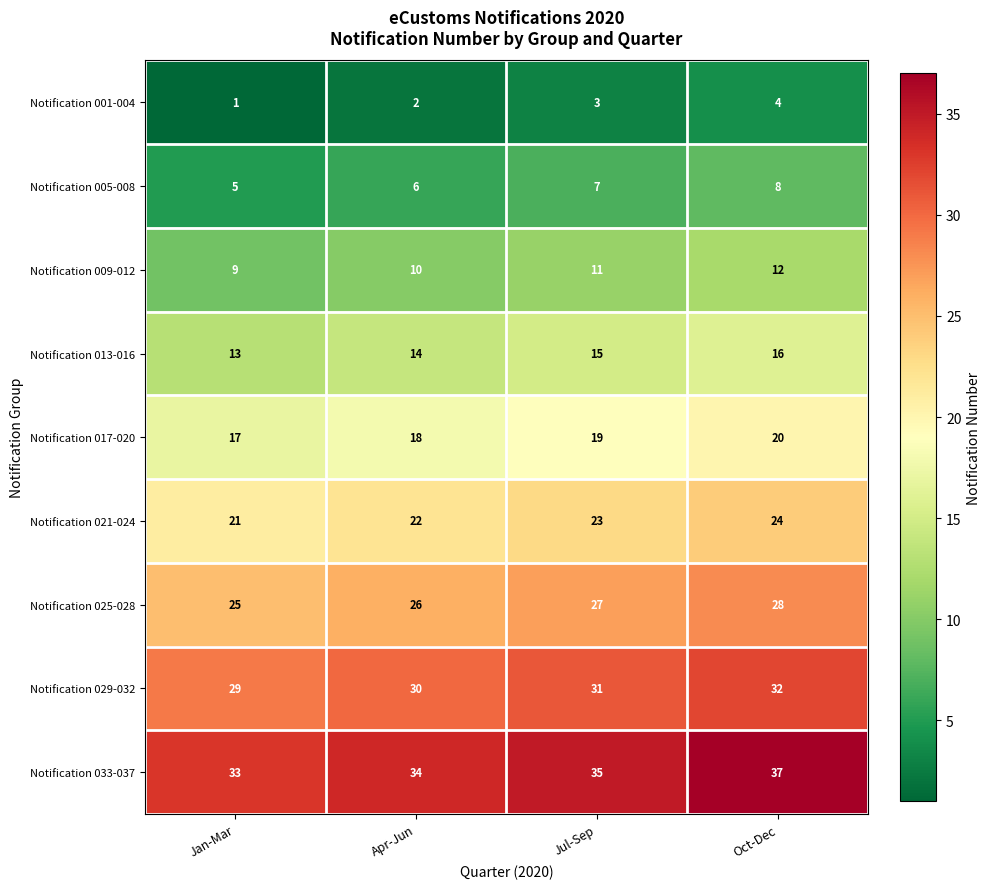

What is the difference between the maximum and minimum values in the Notification 001-004 series?

3